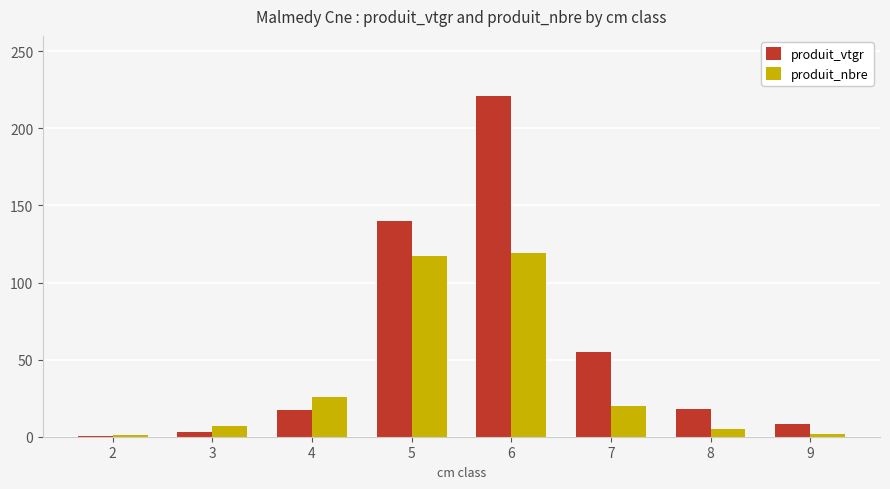

What is the maximum value for produit_nbre?

119.0